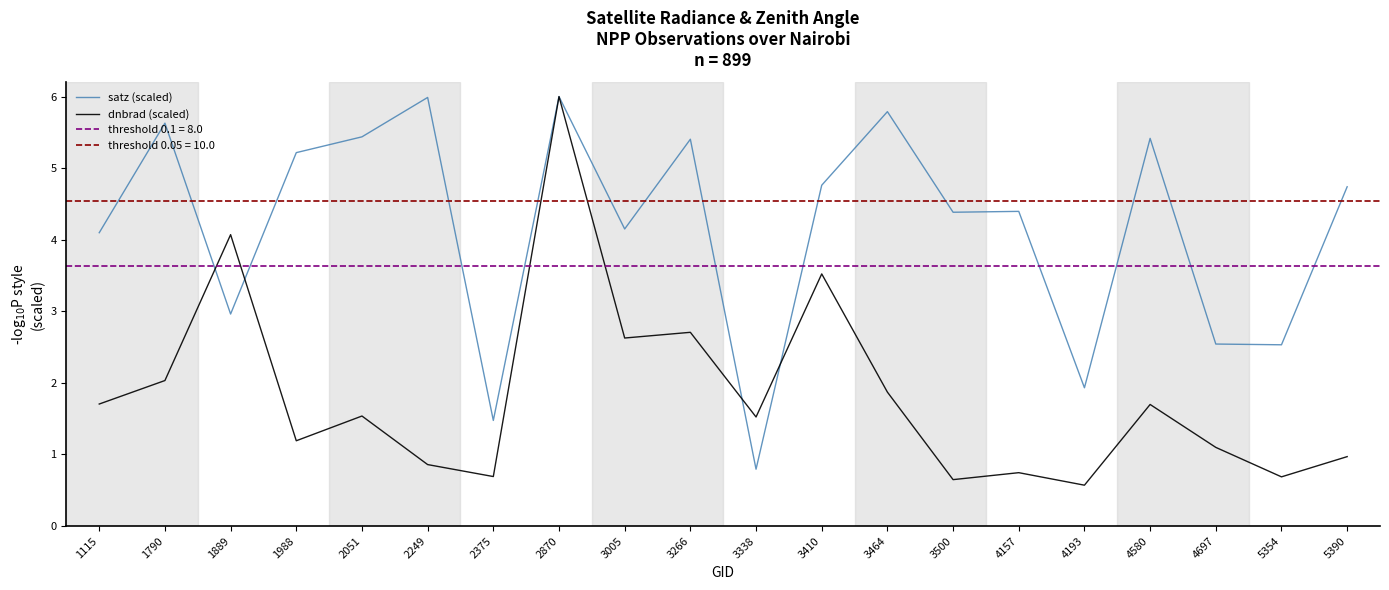

Is this an area chart (filled region under the line)?

No